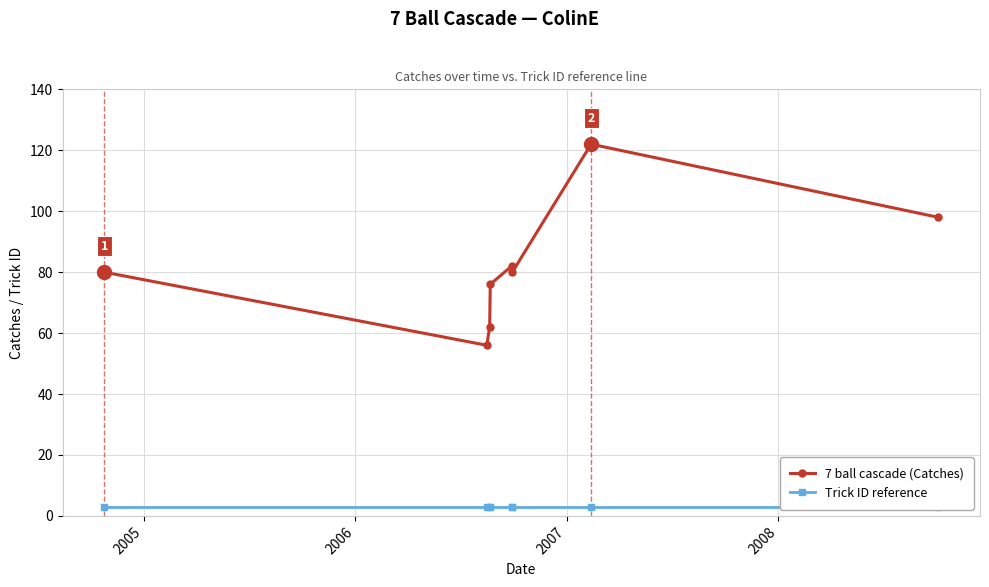

What is the maximum value for 7 ball cascade (Catches)?

122